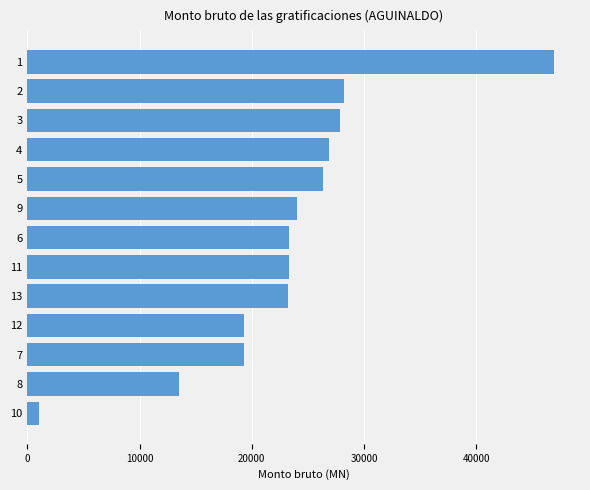

What is the minimum value shown in the chart?

1064.4